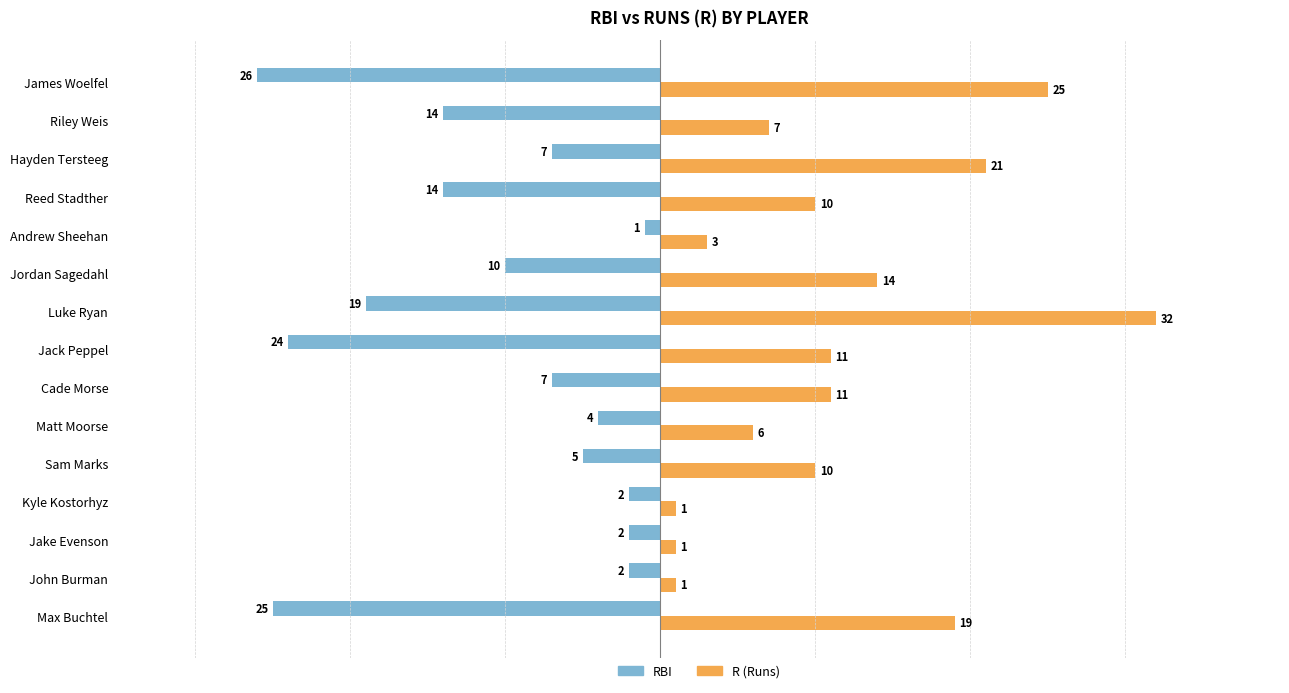

At which category is the sum across all series the highest?

Hayden Tersteeg